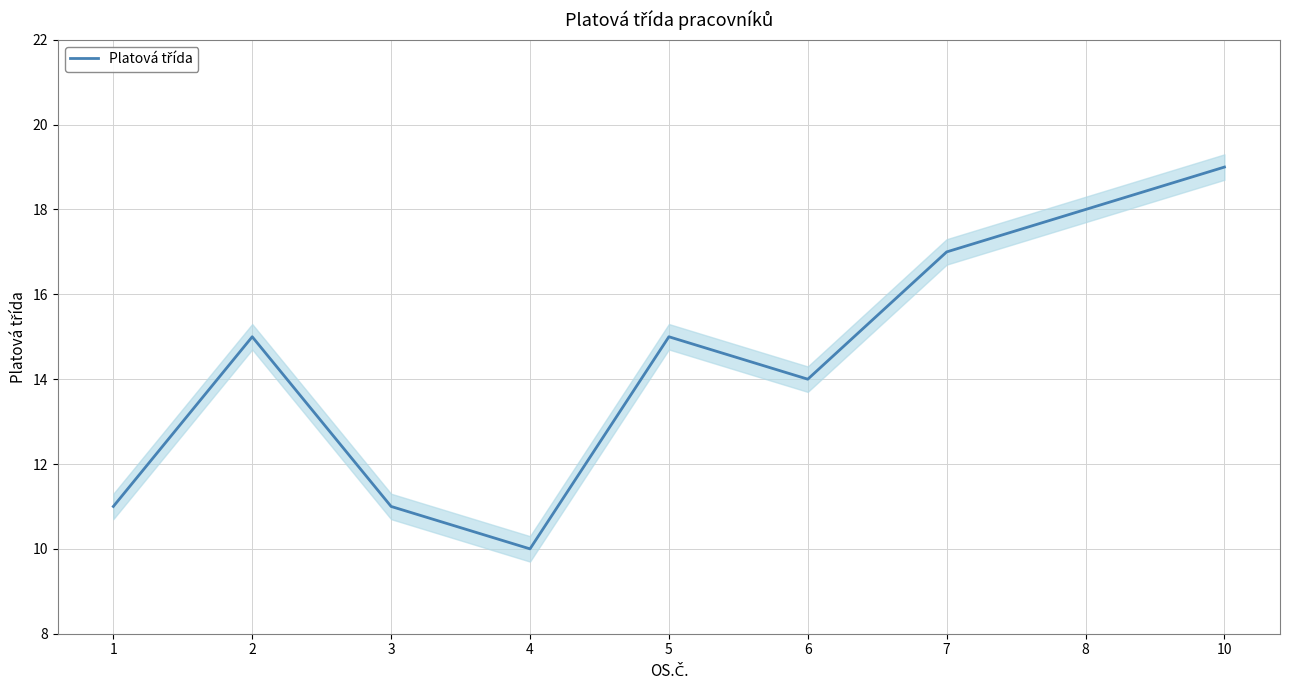

Is it true that the value at 10 is 12?

False